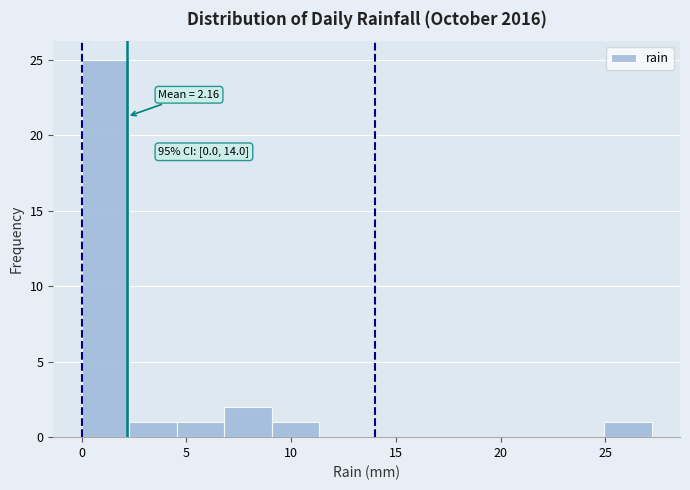

Over which range of the x-axis is the bar tallest?

0.0 to 2.5